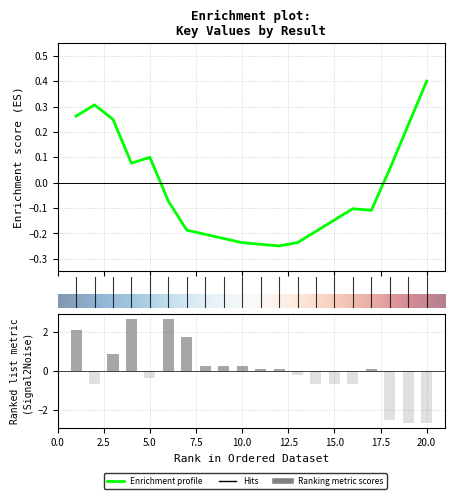

How many categories are shown in the chart?

20